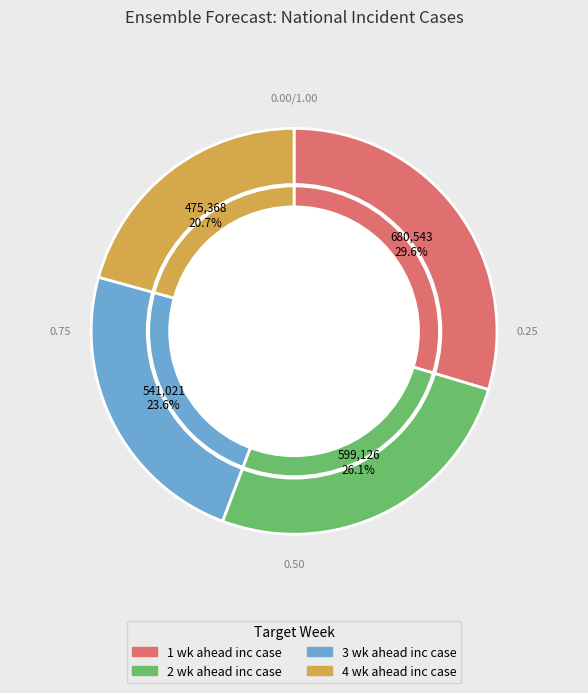

To the nearest percent, what is the combined percentage of 3 wk ahead inc case and 2 wk ahead inc case?

50%